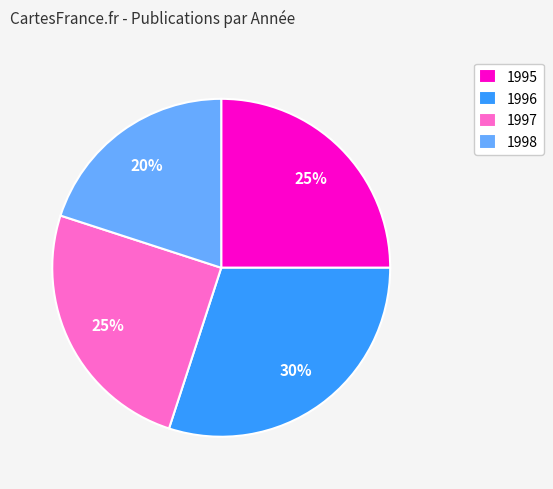

Is it true that 1996 is 30% of the pie?

True